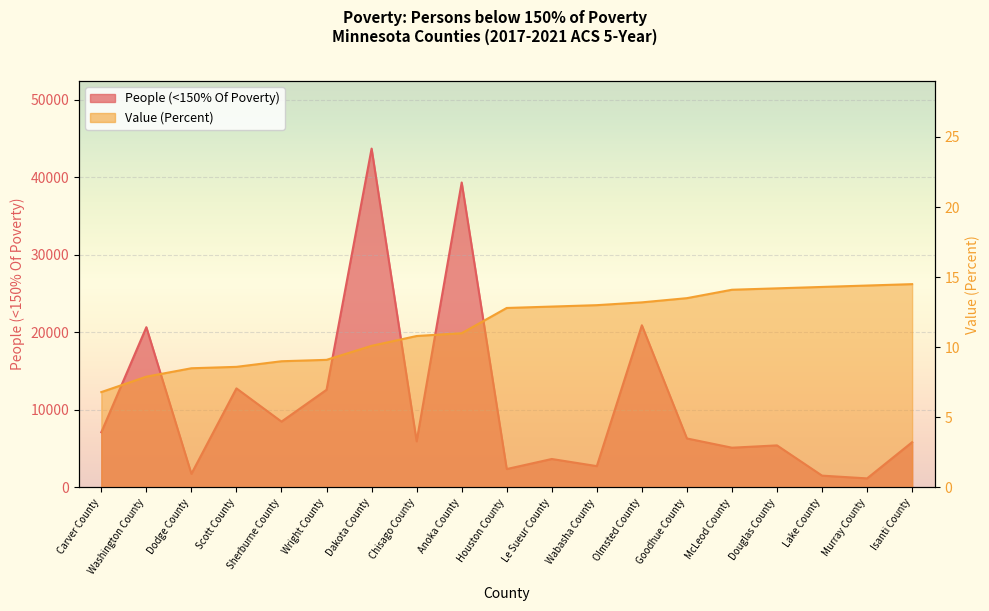

What is the sum of all People (<150% Of Poverty) values?

207418.0